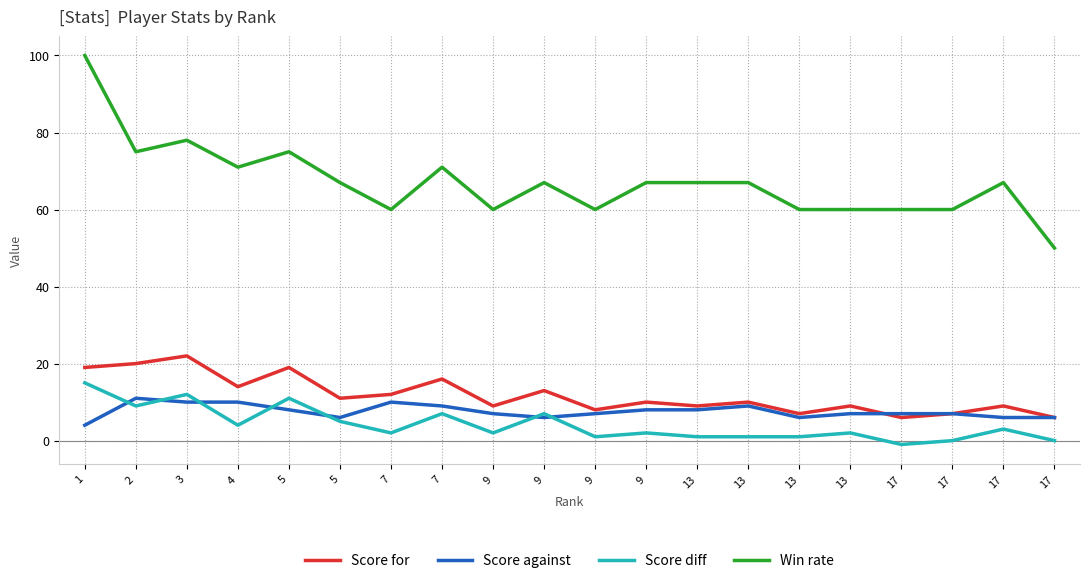

Reading left to right, what are all the values shown in this chart?

Score for: 19	20	22	14	19	11	12	16	9	13	8	10	9	10	7	9	6	7	9	6
Score against: 4	11	10	10	8	6	10	9	7	6	7	8	8	9	6	7	7	7	6	6
Score diff: 15	9	12	4	11	5	2	7	2	7	1	2	1	1	1	2	-1	0	3	0
Win rate: 100	75	78	71	75	67	60	71	60	67	60	67	67	67	60	60	60	60	67	50